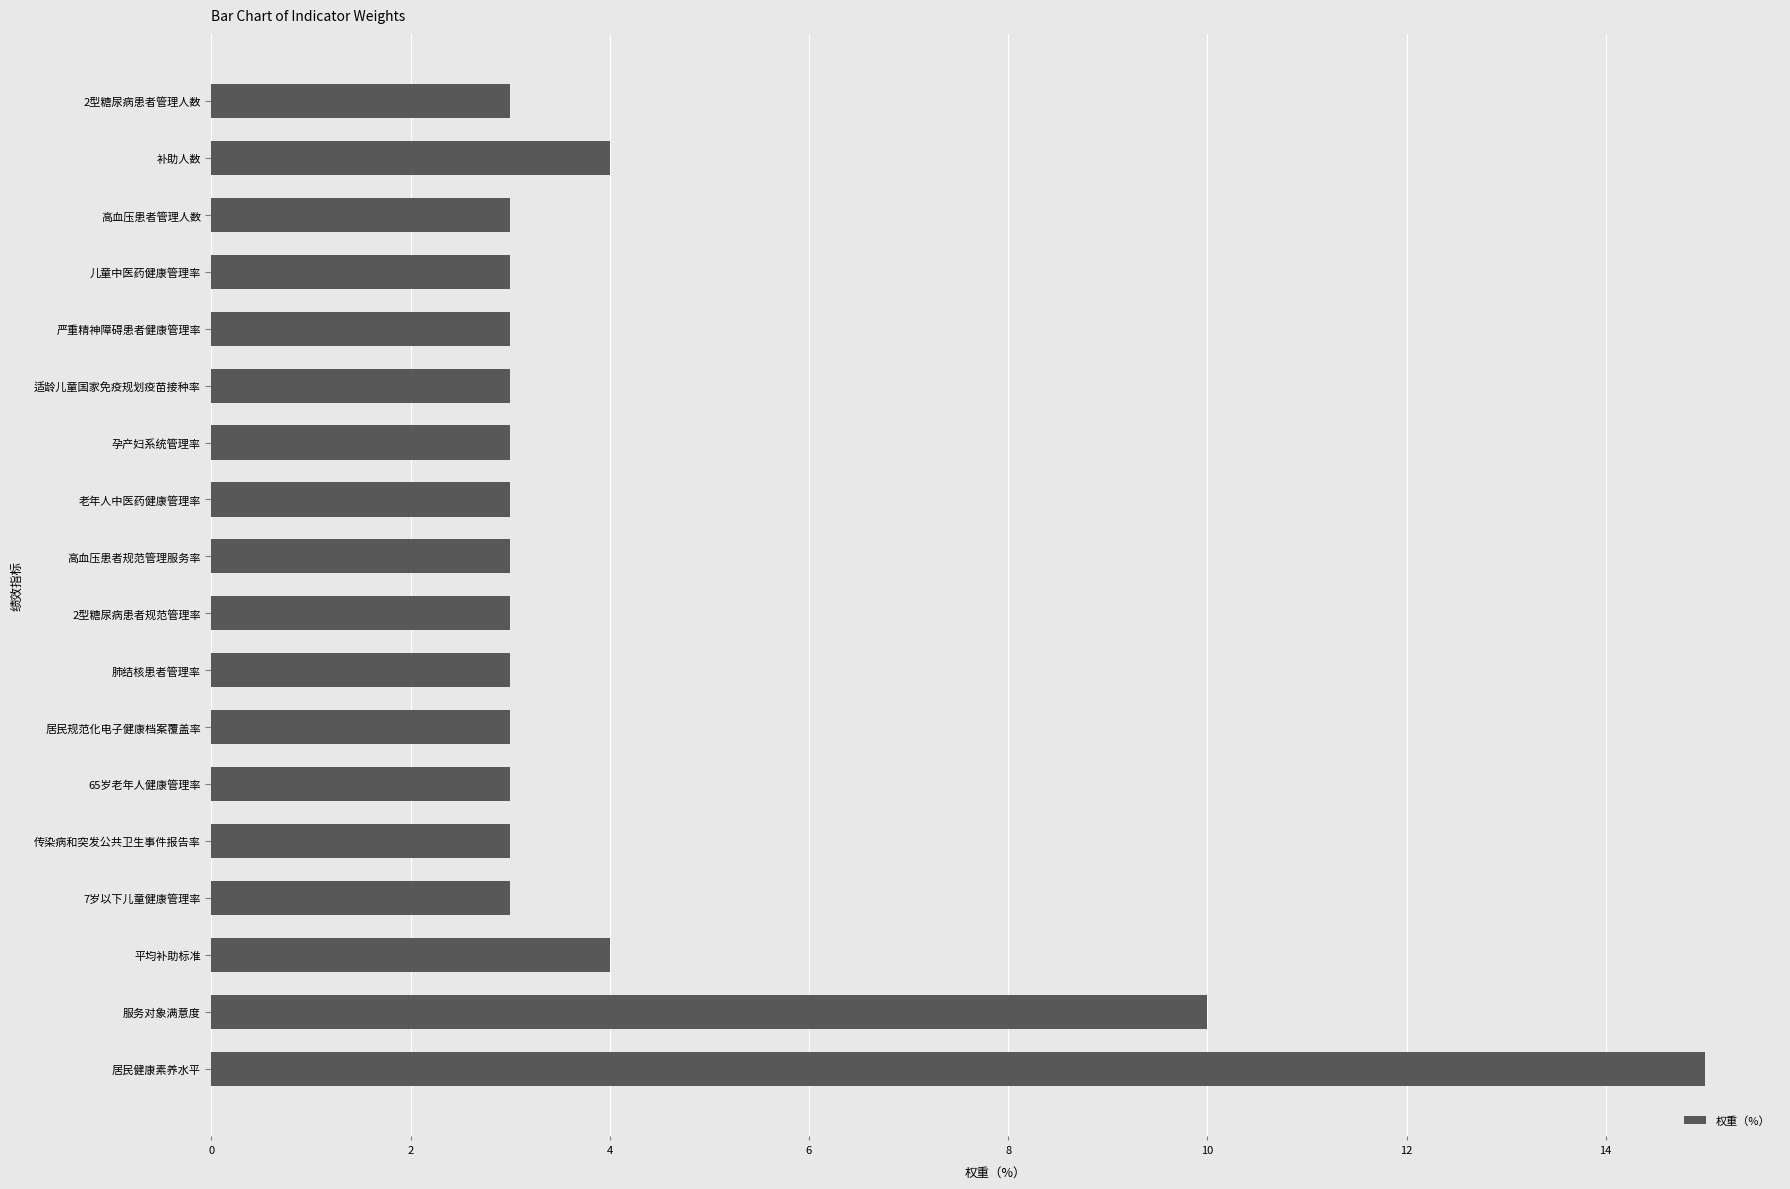

Does the chart contain stacked bars?

No